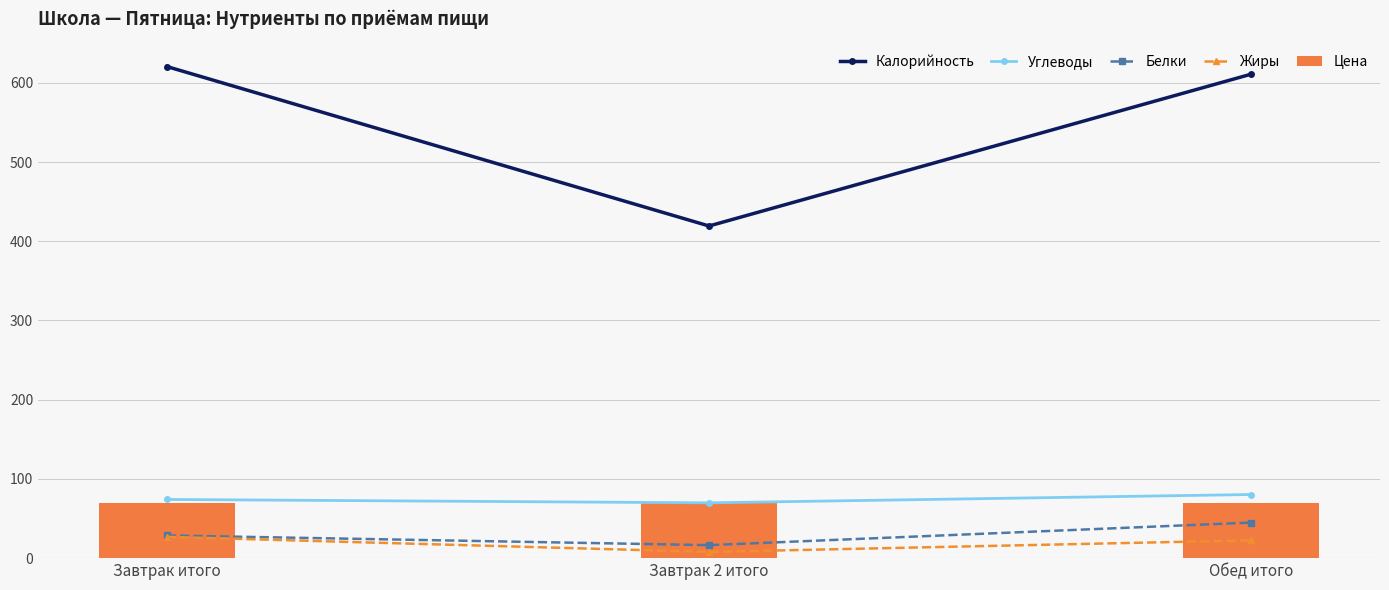

At which category does the chart reach its minimum across all series?

Завтрак 2 итого